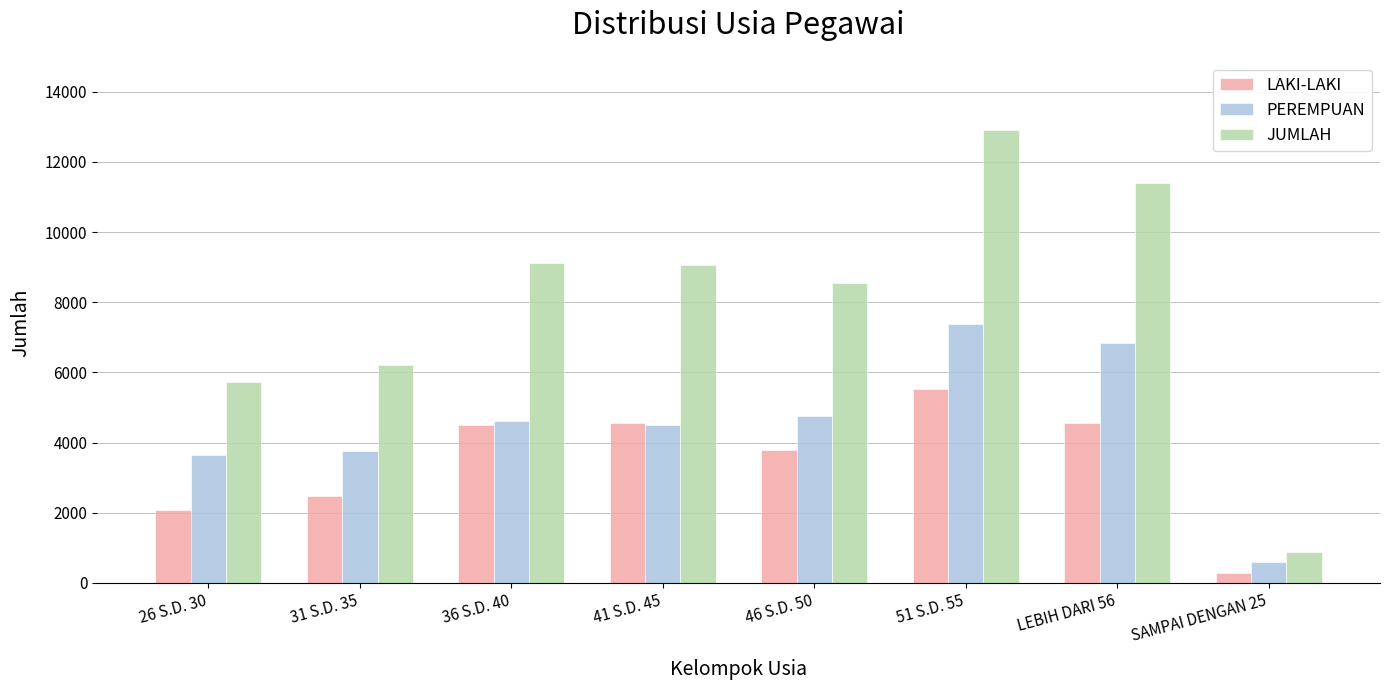

What is the label of the 1st bar from the left?

26 S.D. 30